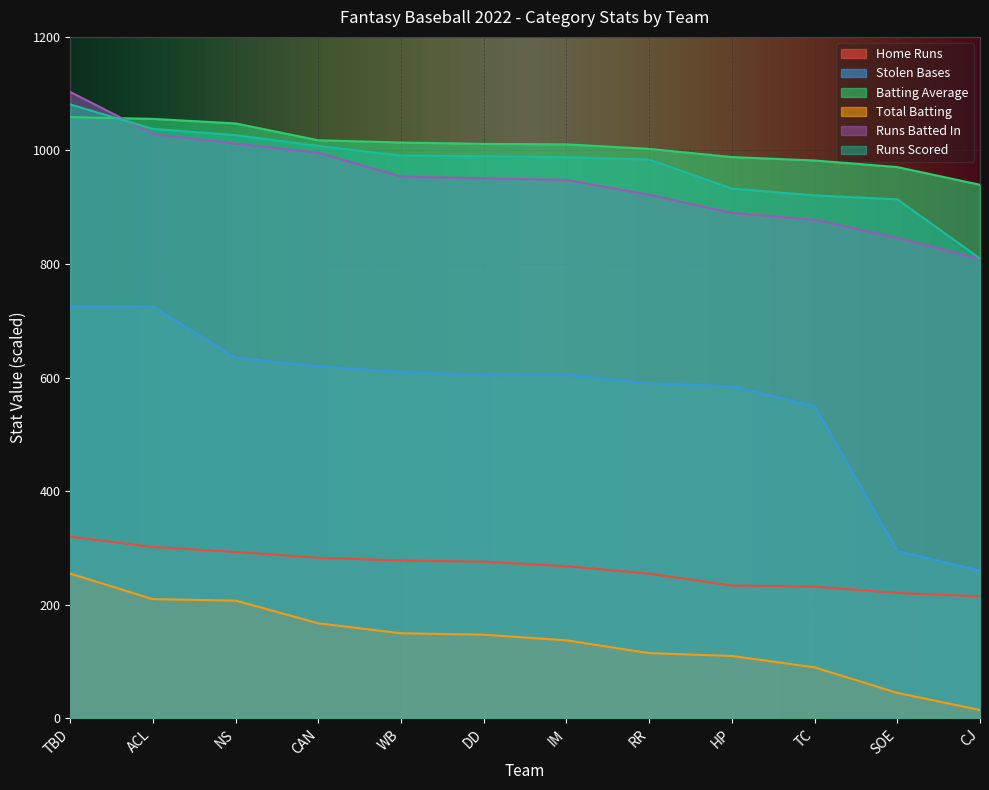

Rank the series at RR from highest to lowest value.

Batting Average, Runs Scored, Runs Batted In, Stolen Bases, Home Runs, Total Batting